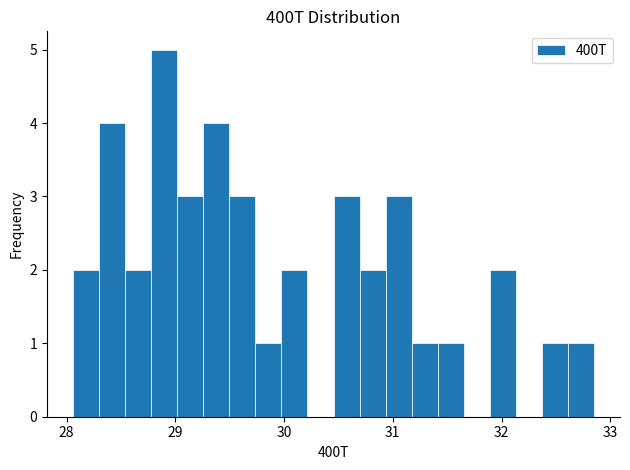

Around what value on the x-axis is the tallest bar? Give the approximate position of its centre, as read against the axis.

28.9